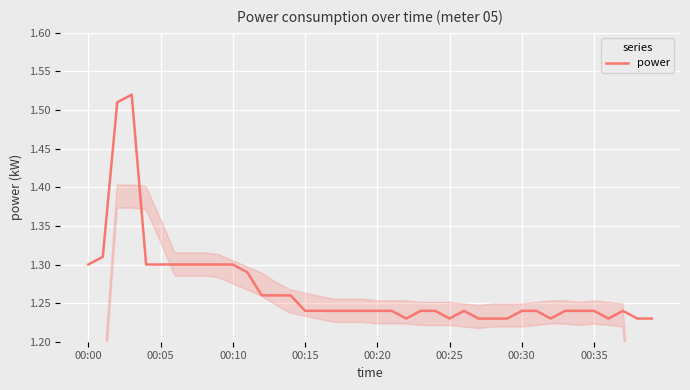

What is the difference between the maximum and minimum values?

0.3